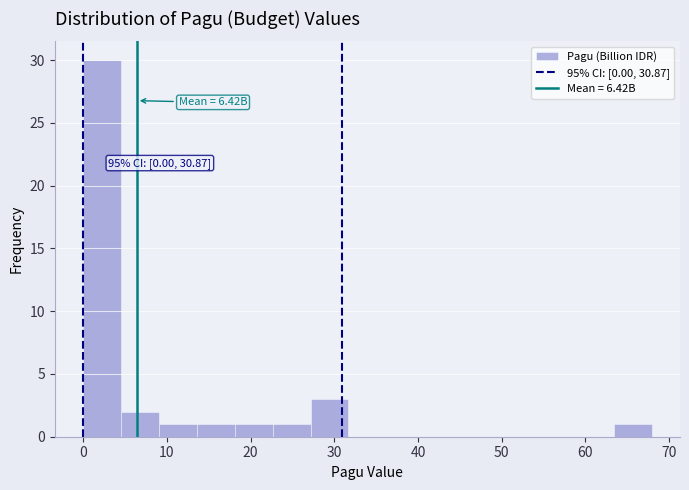

Which range on the x-axis has the tallest bar?

0 to 5